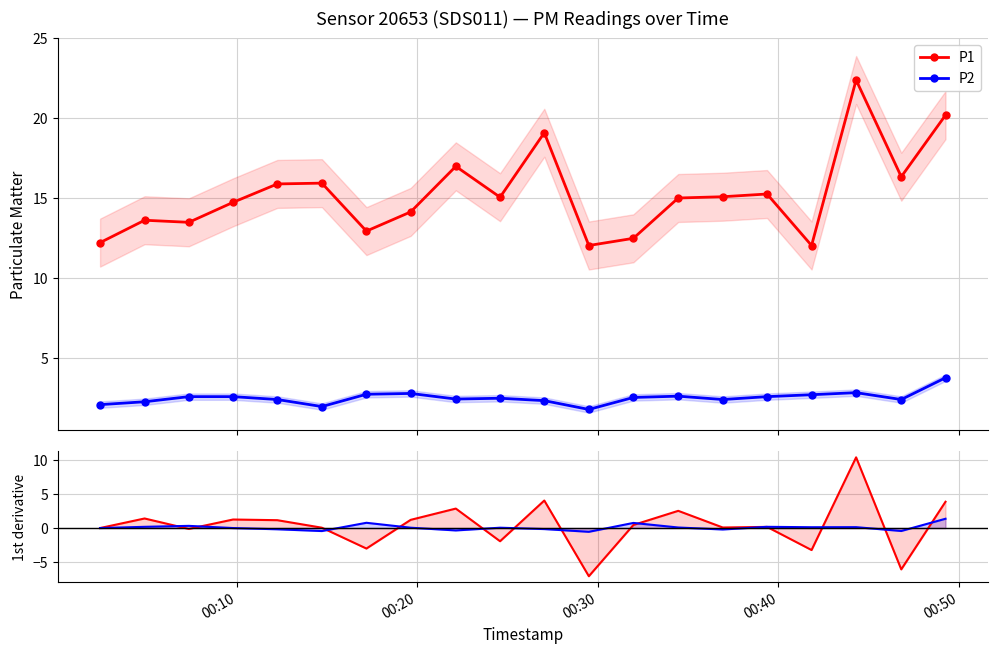

Reading left to right, extract all data points from this chart.

P1: 0.0	1.4	-0.1	1.2	1.2	0.0	-3.0	1.2	2.8	-1.9	4.0	-7.1	0.4	2.5	0.1	0.2	-3.2	10.3	-6.0	3.8
P2: 0.0	0.2	0.3	0.0	-0.2	-0.4	0.8	0.0	-0.3	0.0	-0.1	-0.6	0.7	0.1	-0.2	0.2	0.1	0.1	-0.4	1.4